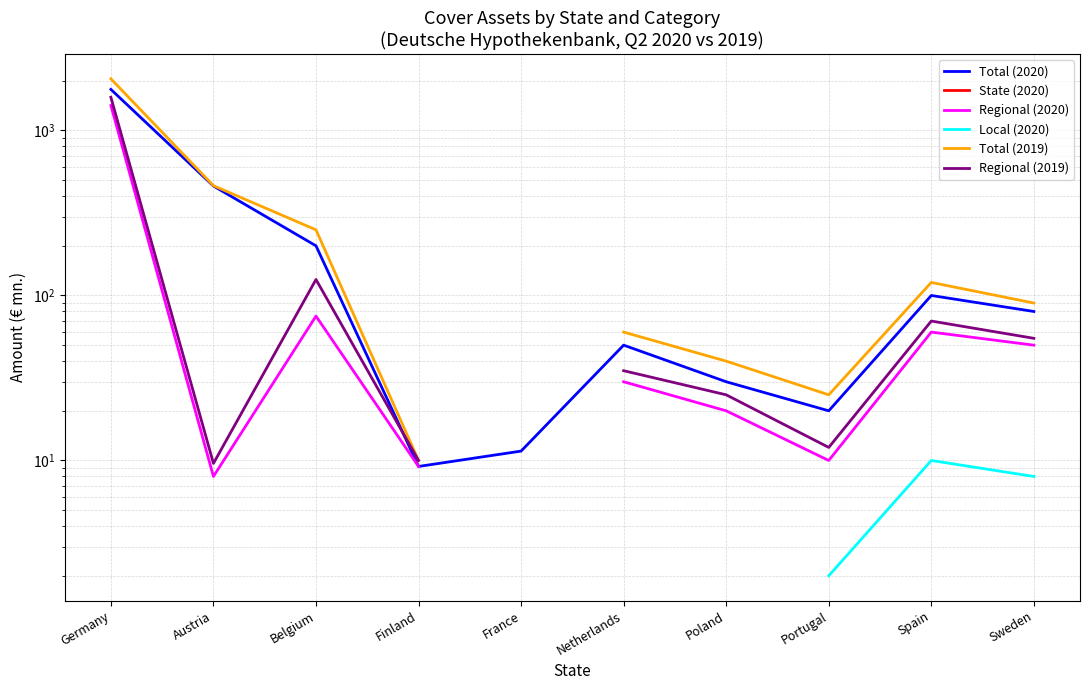

Where does the Total (2020) series first go above 80?

Germany